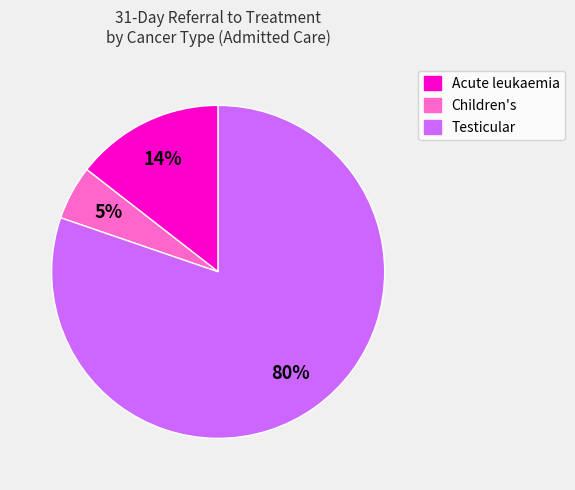

Is it true that Testicular is 14% of the pie?

False